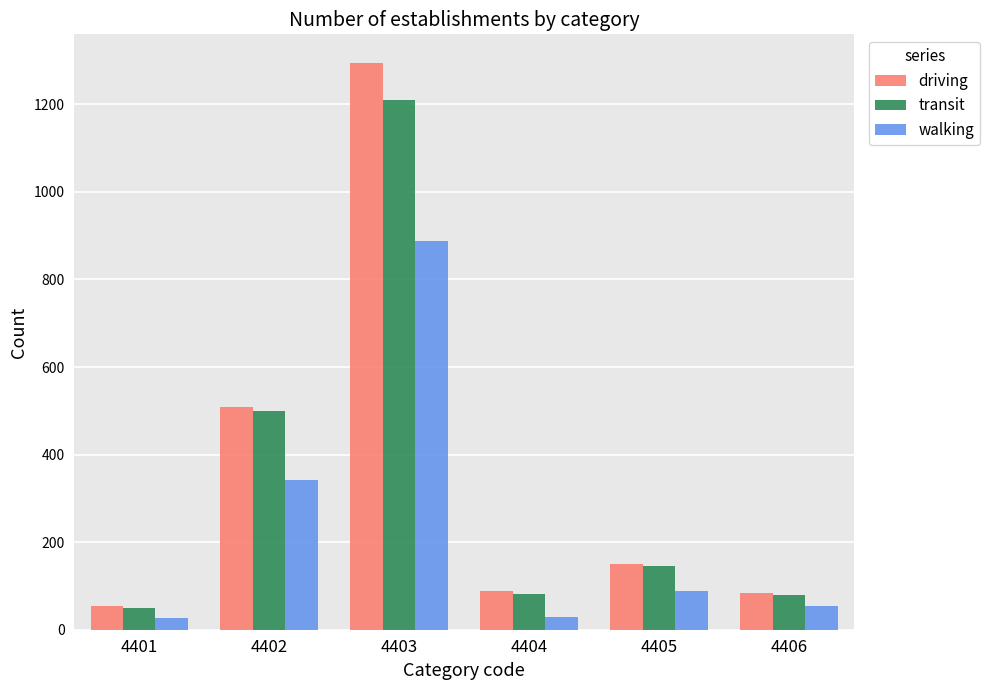

At which label is walking closest to 457?

4402